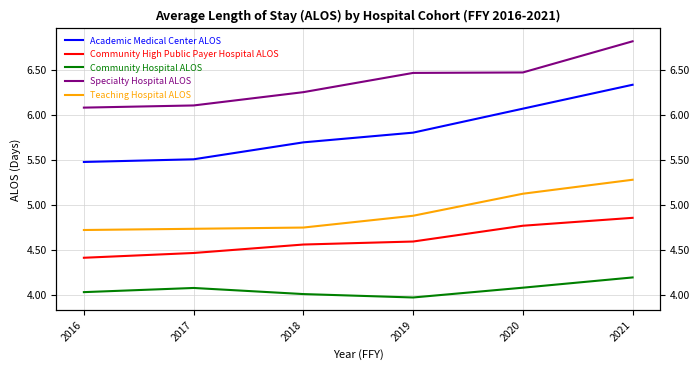

Rank the series by their maximum value, from highest to lowest.

Specialty Hospital ALOS, Academic Medical Center ALOS, Teaching Hospital ALOS, Community High Public Payer Hospital ALOS, Community Hospital ALOS